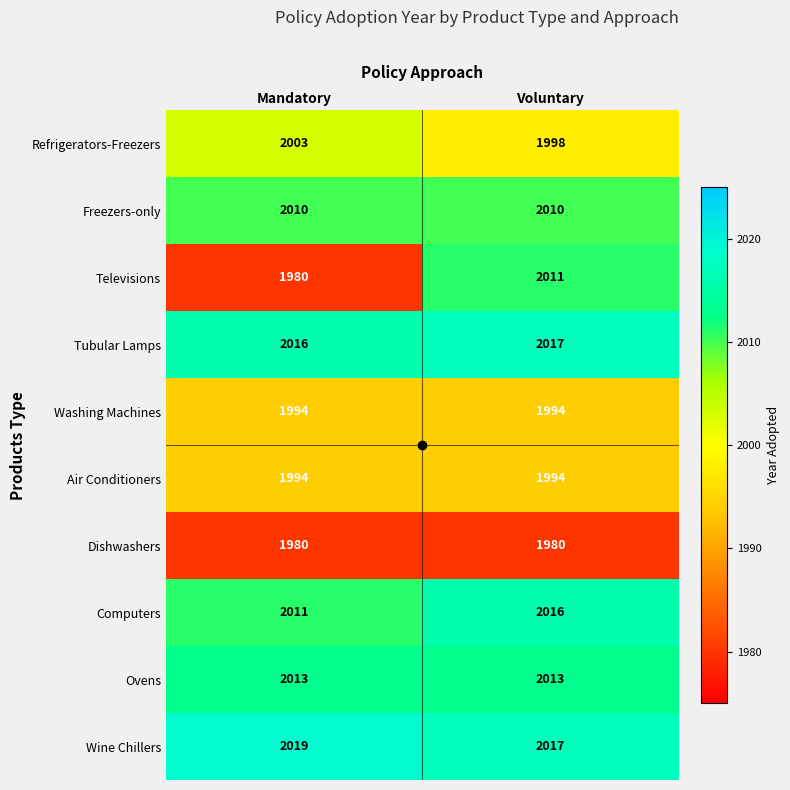

What is the difference between the maximum and minimum values in the Televisions series?

31